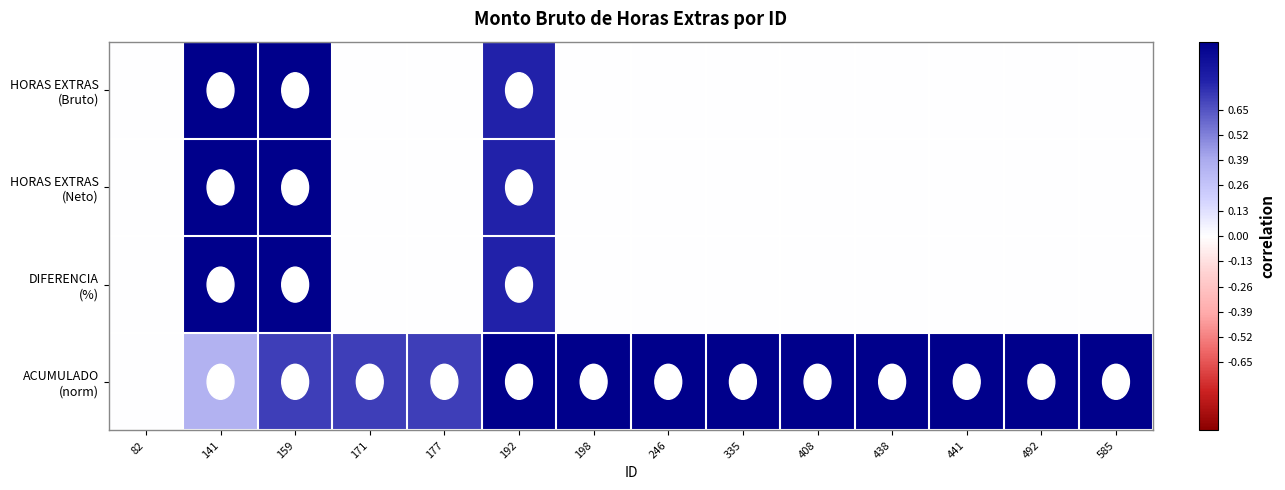

How many categories are shown in the chart?

14